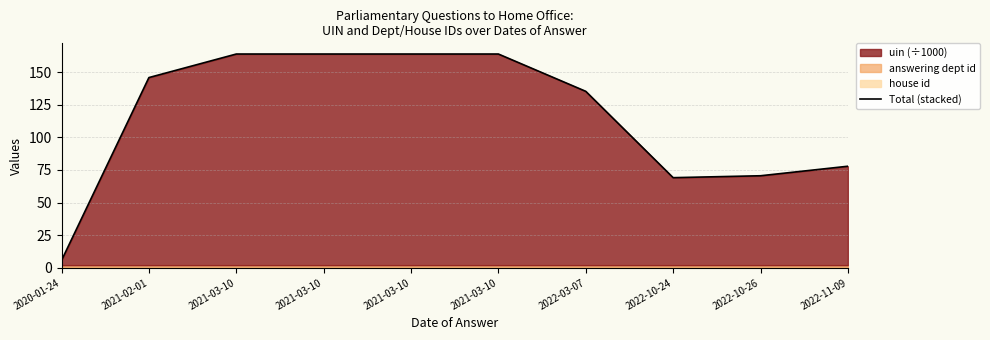

How many values are below 145?

5